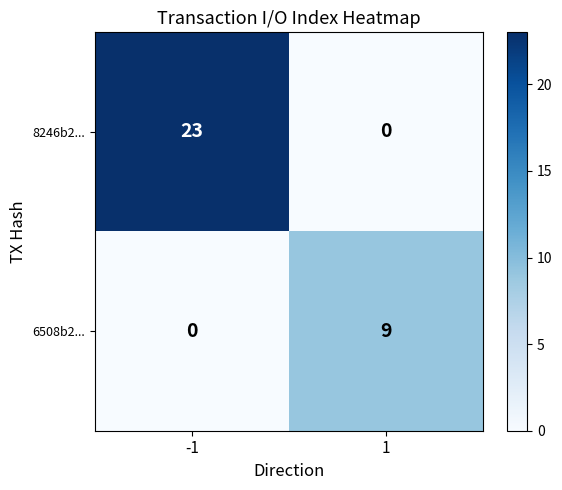

Which series has the largest total across all categories?

8246b2...